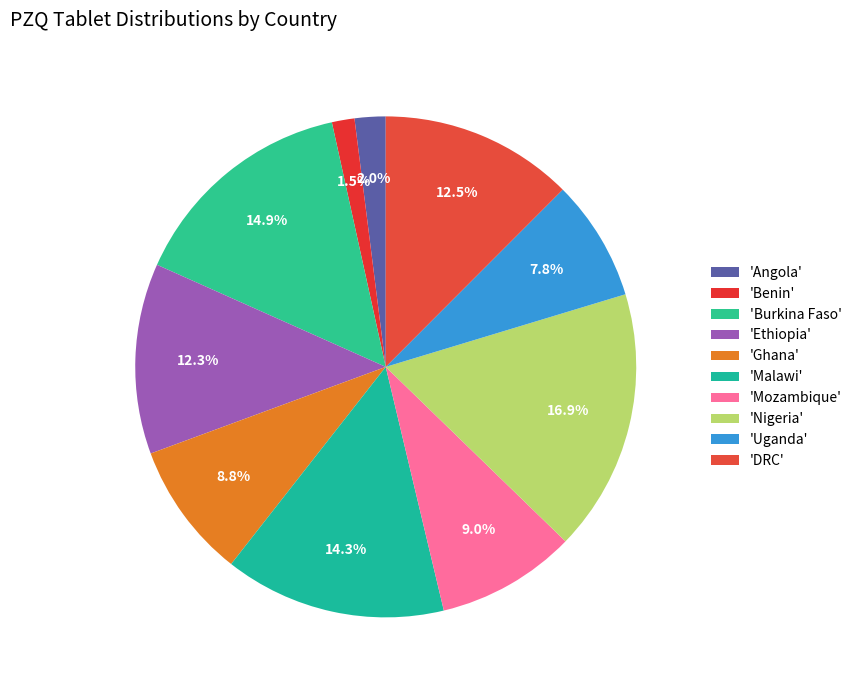

Is there a majority slice in this chart?

No